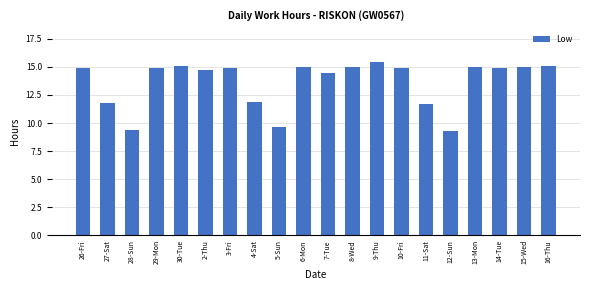

At which label does the data first exceed 14?

26-Fri